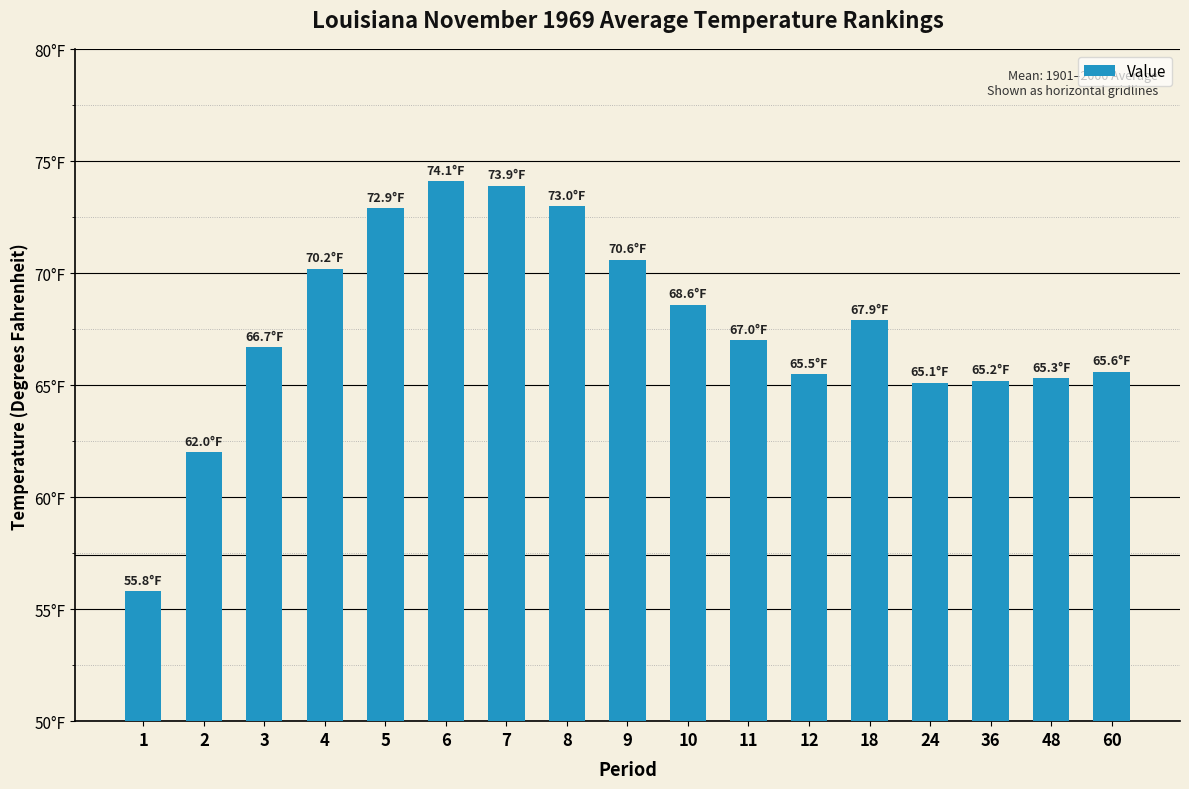

Does the chart contain any negative values?

No